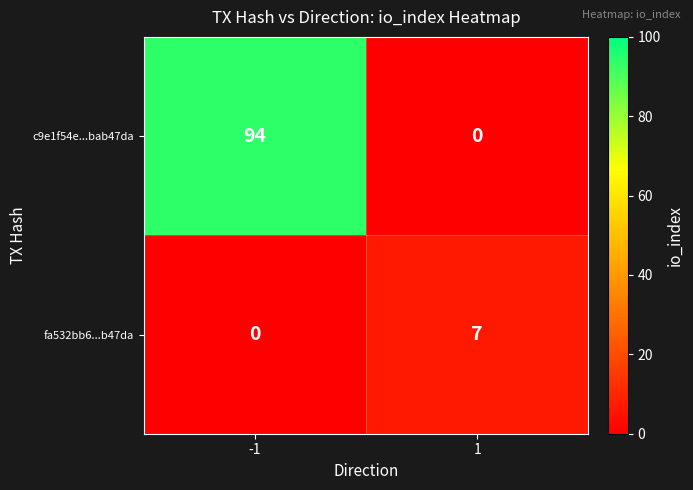

What is the maximum value shown in the chart?

94